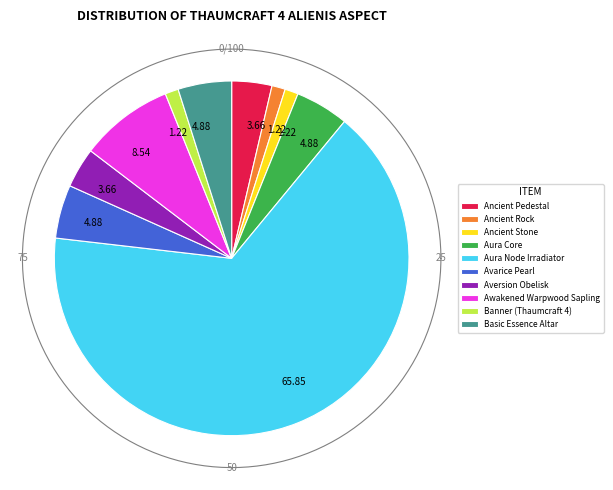

Do Aversion Obelisk and Aura Core together represent more than half of the pie?

No